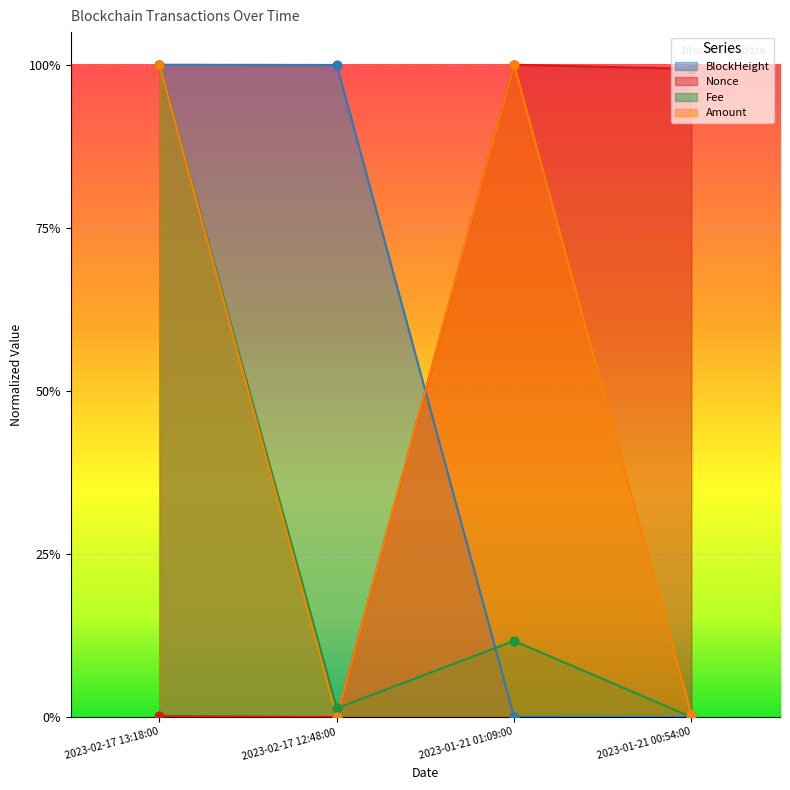

Which series has the largest Y range (max minus min)?

BlockHeight